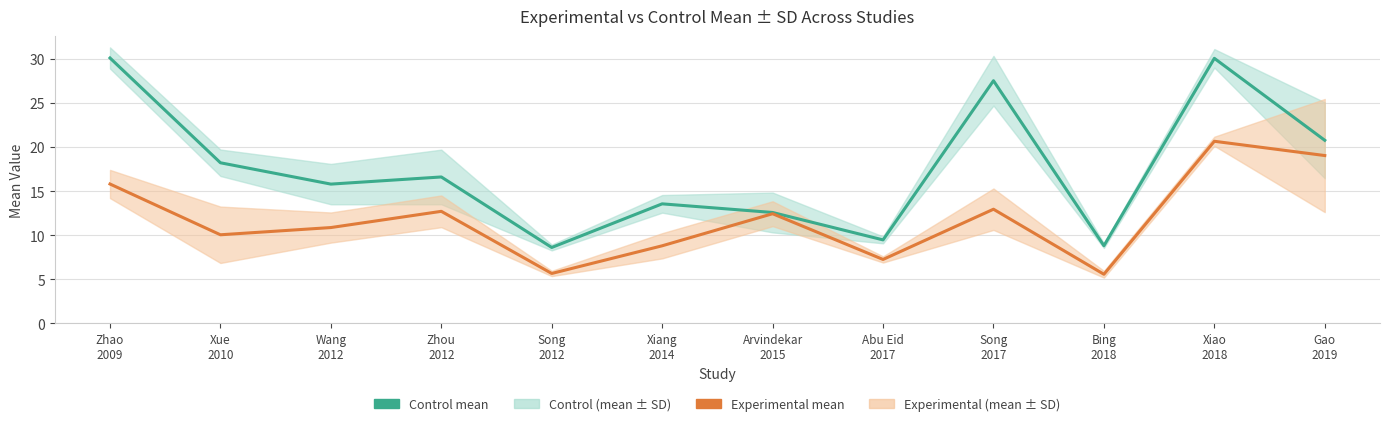

Where does the Control mean series first go above 16?

Zhao
2009